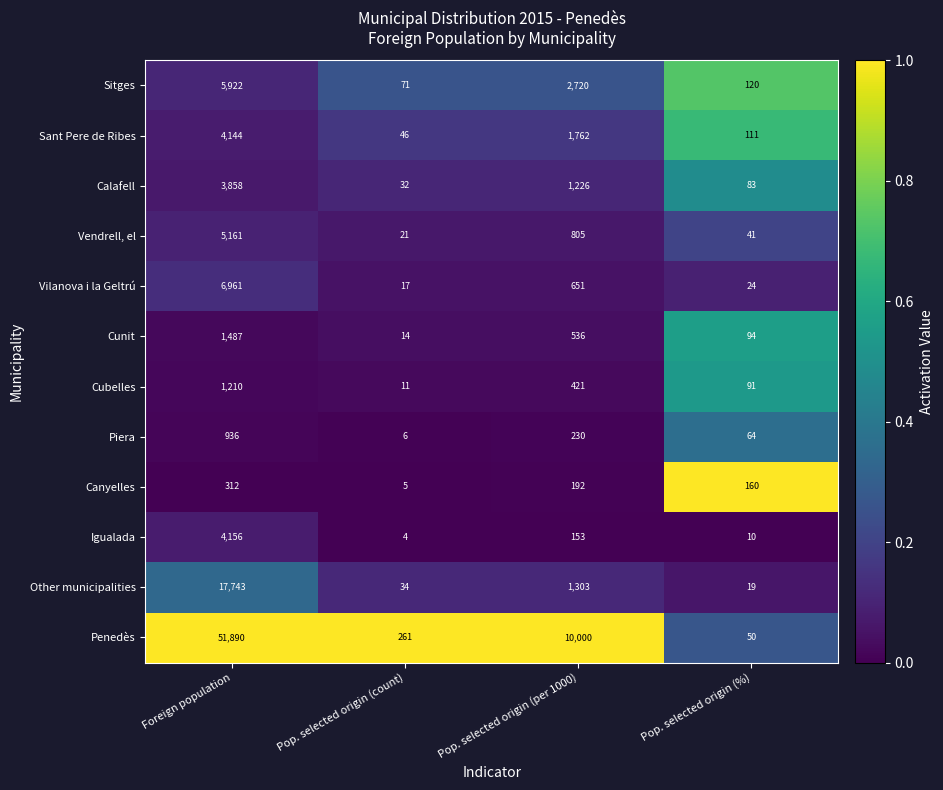

What is the sum of all Calafell values?

5199